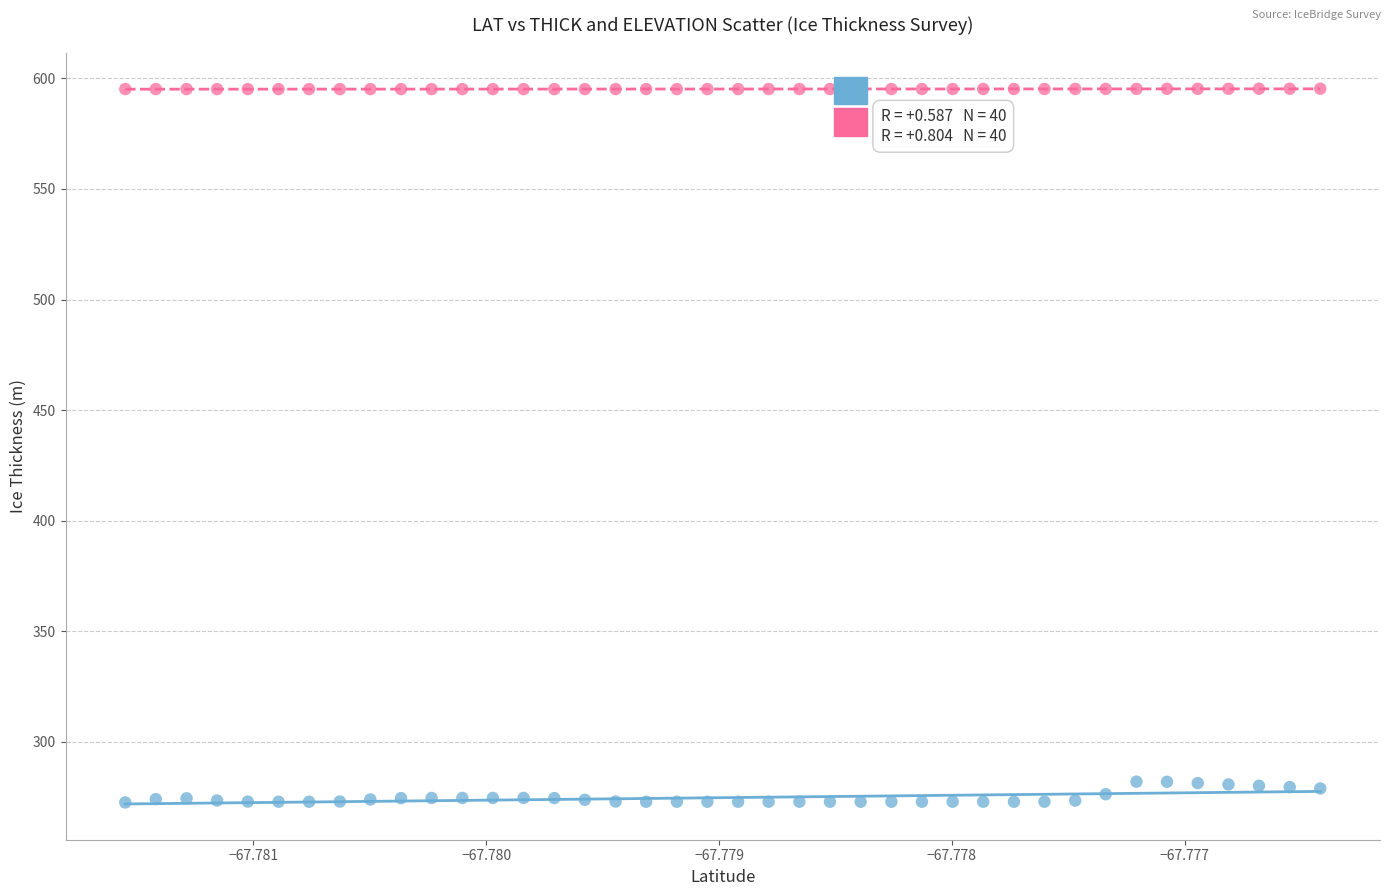

Across all data points, what is the range of Y values (max minus min)?

322.7